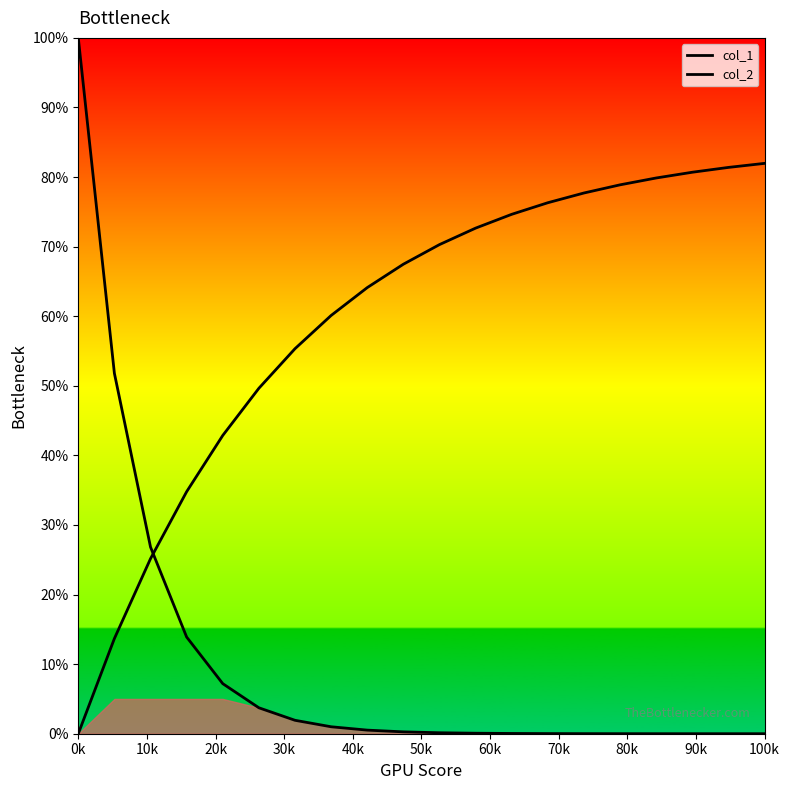

Count the number of data series in this chart.

2